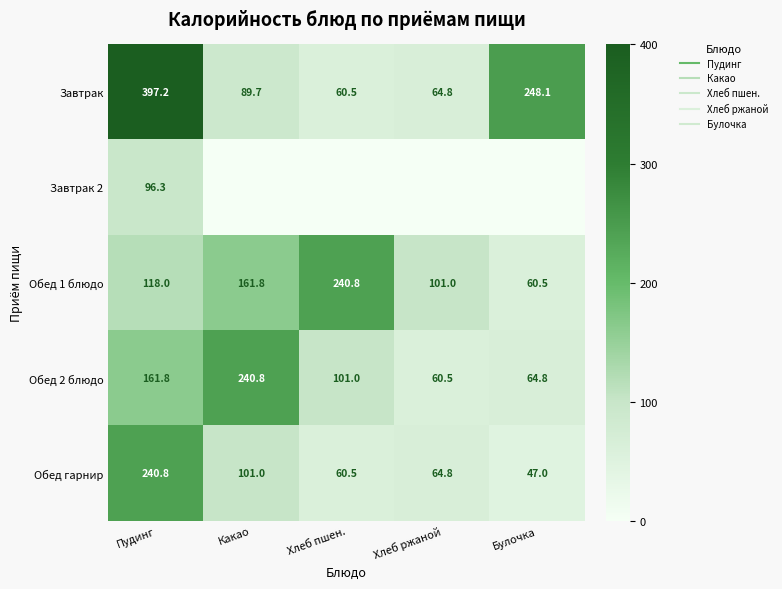

The Обед 2 блюдо series shows 107.1 at Булочка. True or false?

False